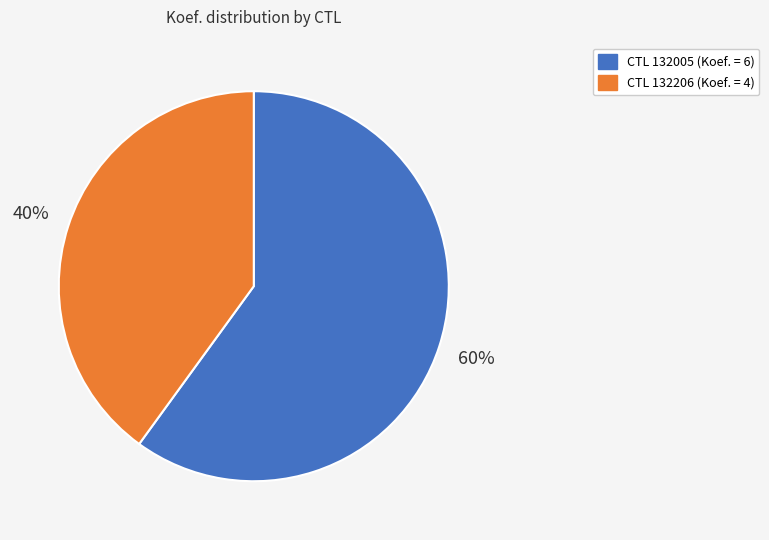

Does any single category account for the majority?

Yes